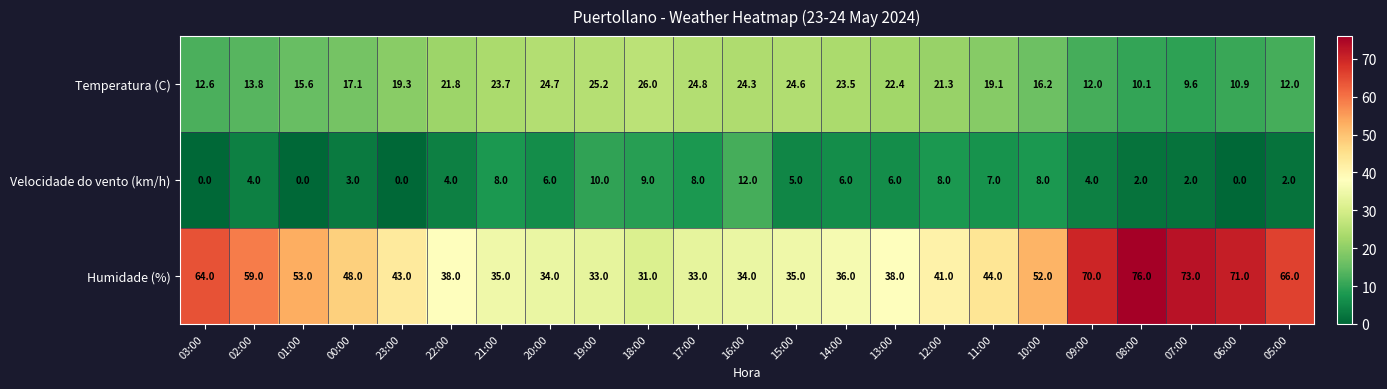

Rank the series at 19:00 from highest to lowest value.

Humidade (%), Temperatura (C), Velocidade do vento (km/h)